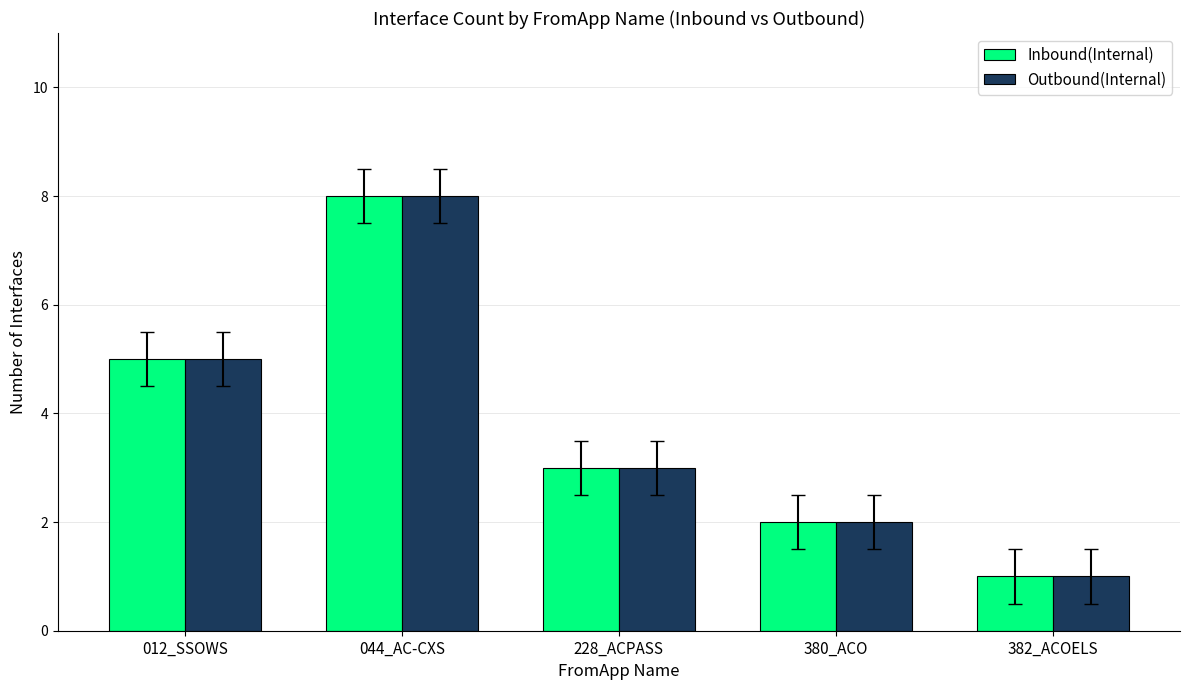

Is it true that Outbound(Internal) equals 5 at 012_SSOWS?

True